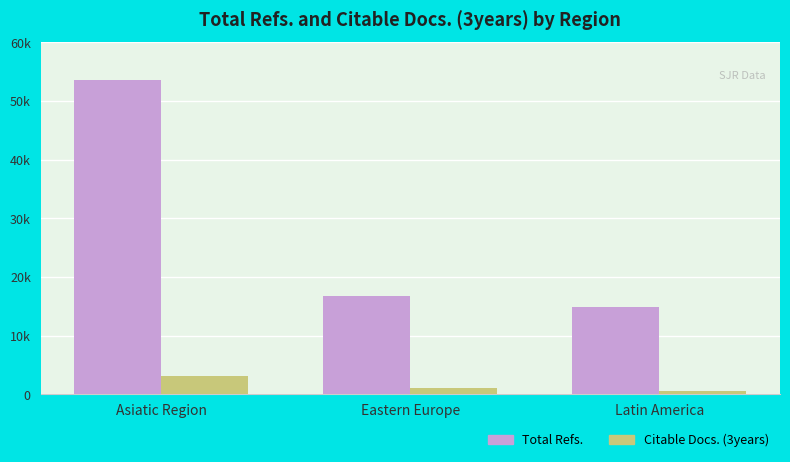

Is it true that Citable Docs. (3years) equals 844 at Latin America?

False